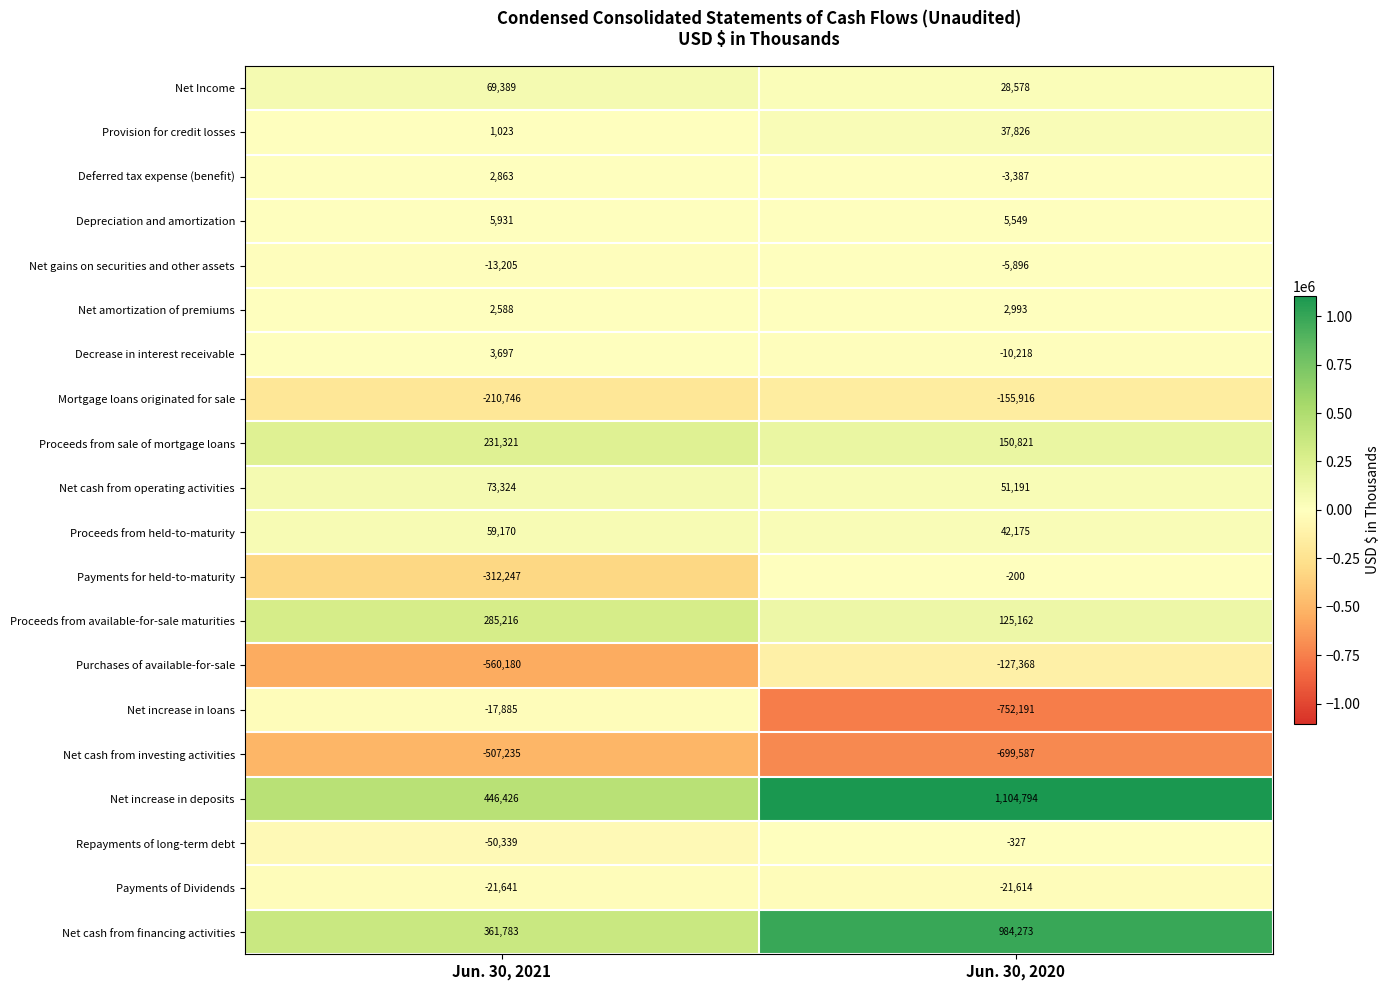

What is the difference between the maximum and minimum values in the Mortgage loans originated for sale series?

54830